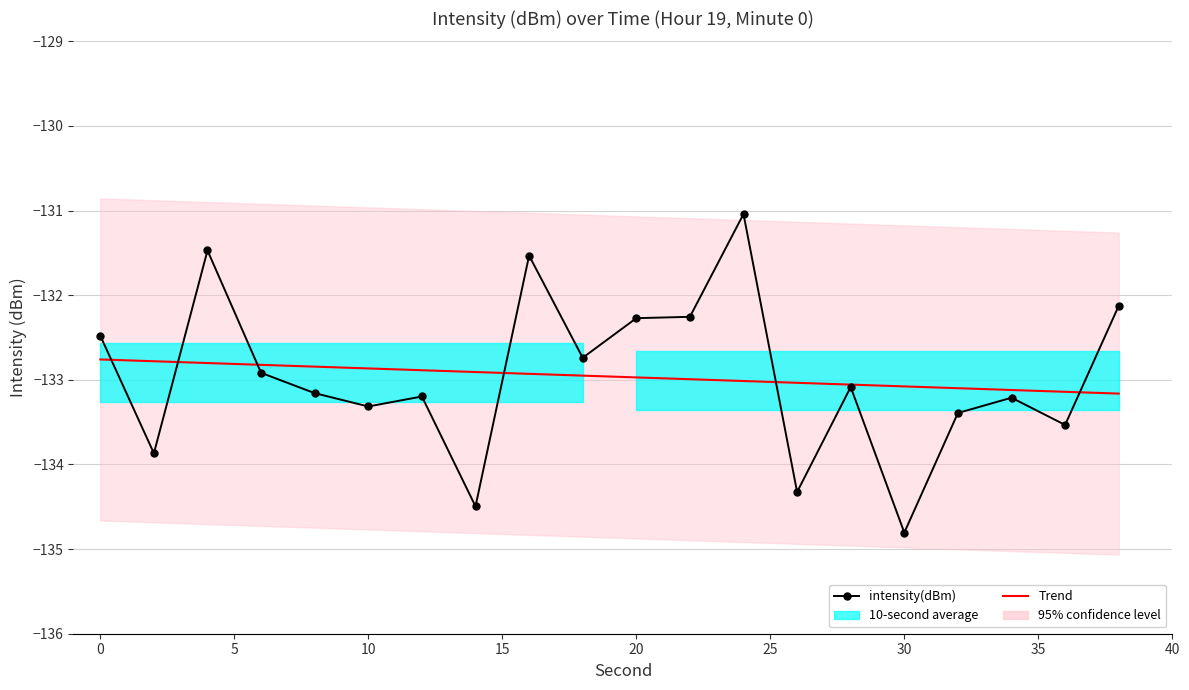

True or false: intensity(dBm) and Trend cross at least once.

True